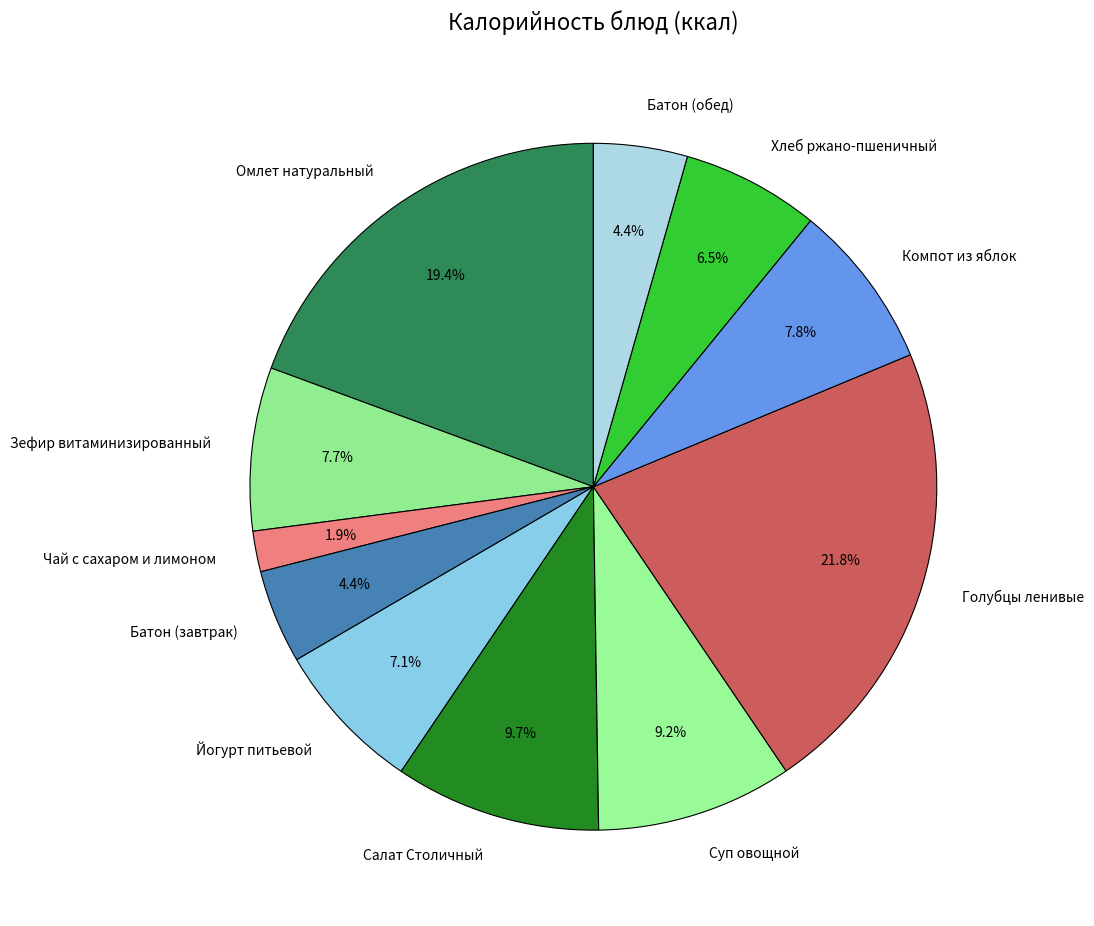

Does Зефир витаминизированный represent more than half of the total?

No